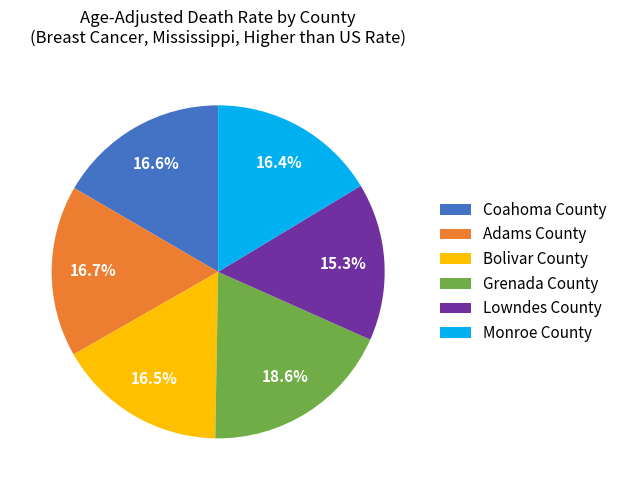

What is the ratio of the value at Adams County to the value at Grenada County?

0.9